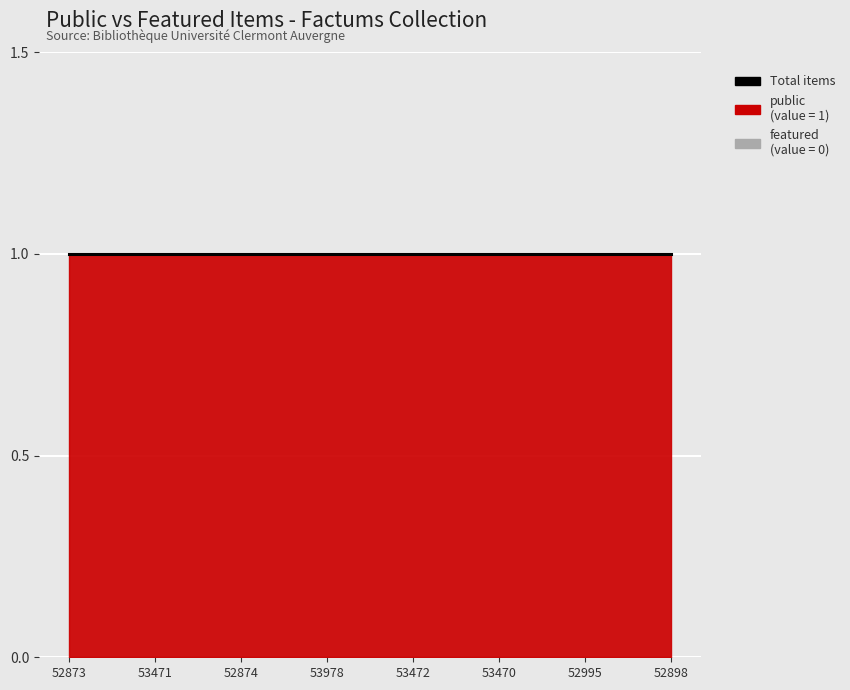

What is the label of the 3rd point from the left?

52874